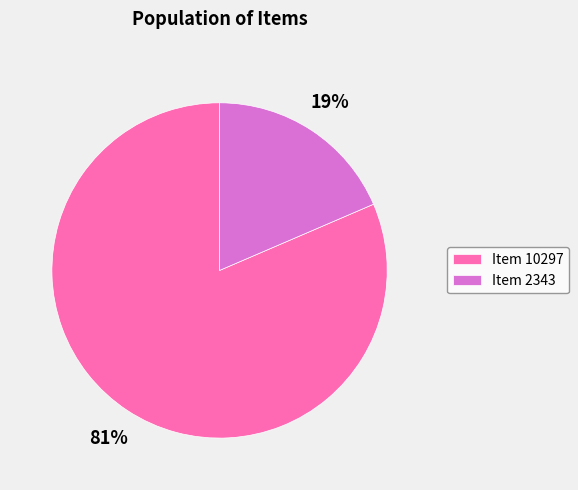

To the nearest percent, what percentage of the pie is Item 10297?

81%